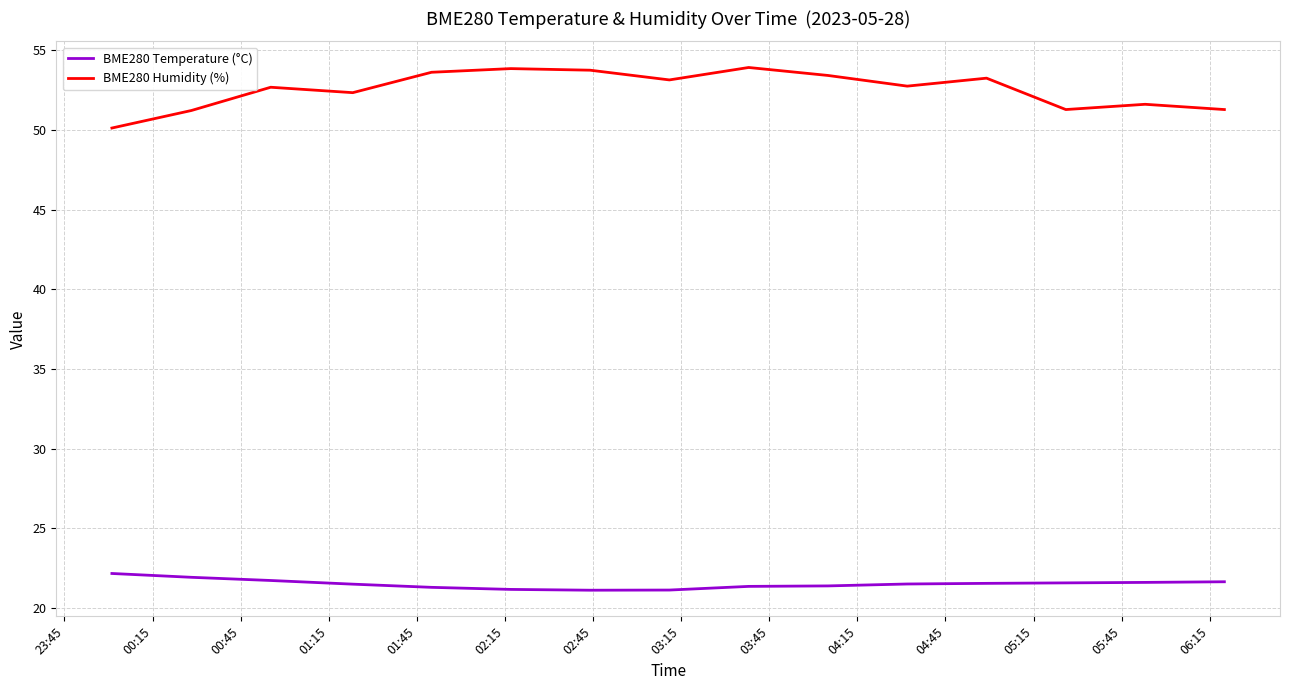

Which series has the largest total across all categories?

BME280 Humidity (%)